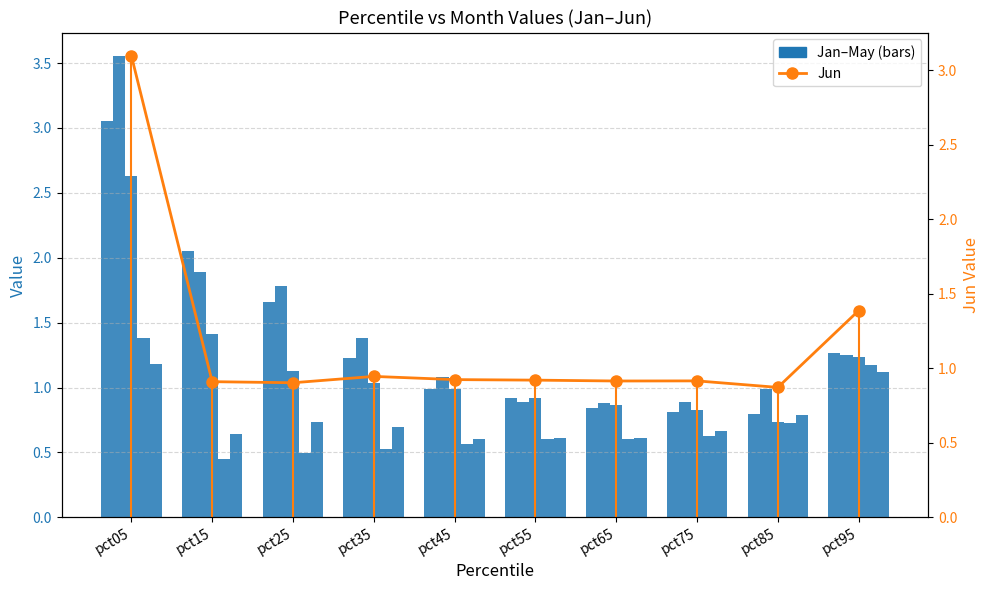

What is the average value of the May series?

0.8